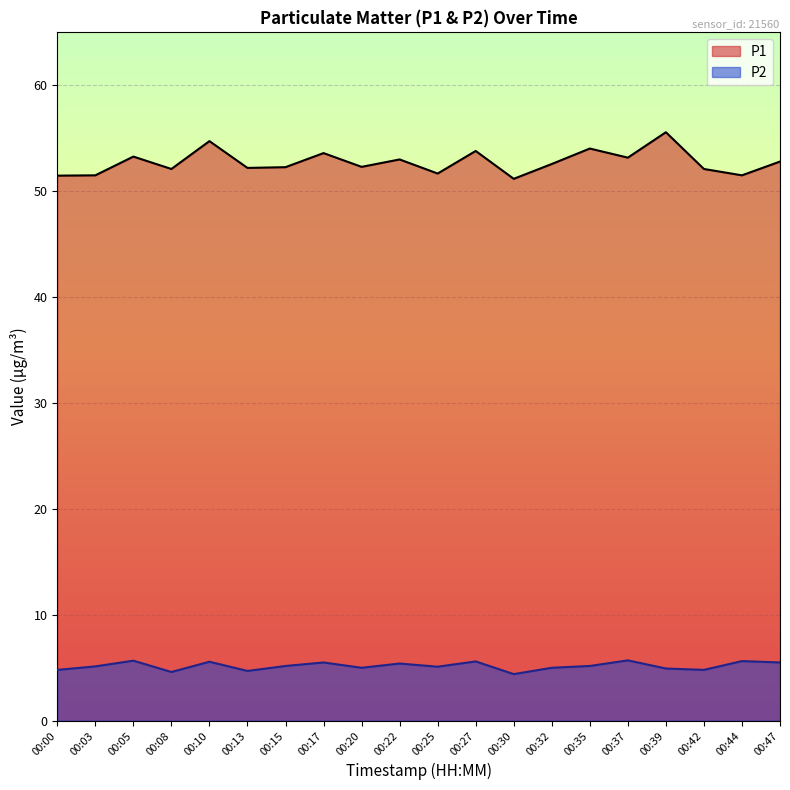

What is the lowest value of the P2 series?

4.4